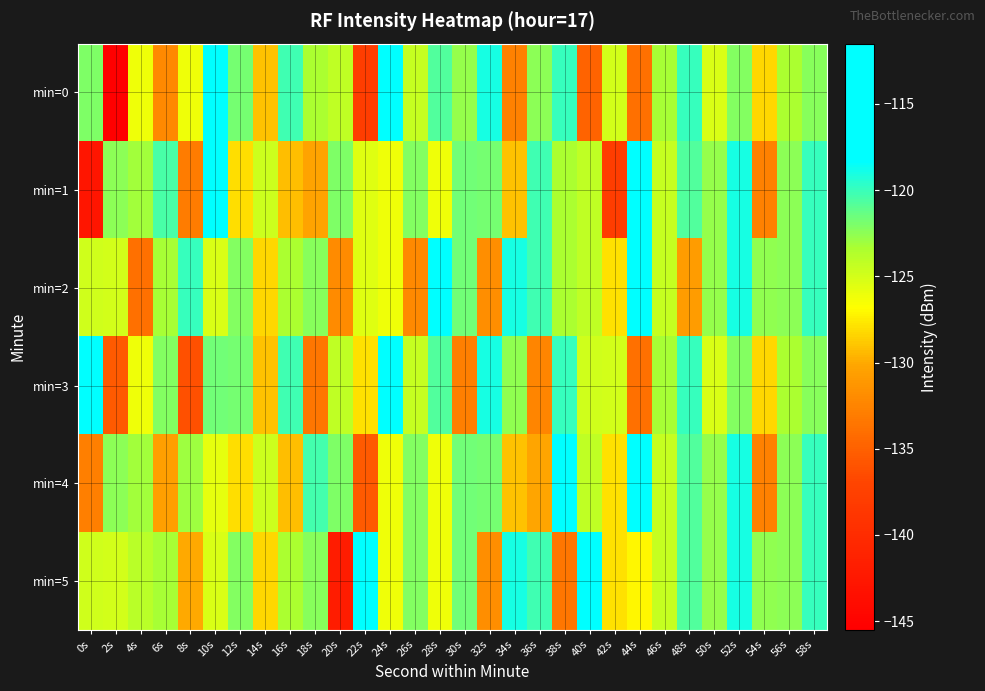

What is the minimum value shown in the chart?

-145.5